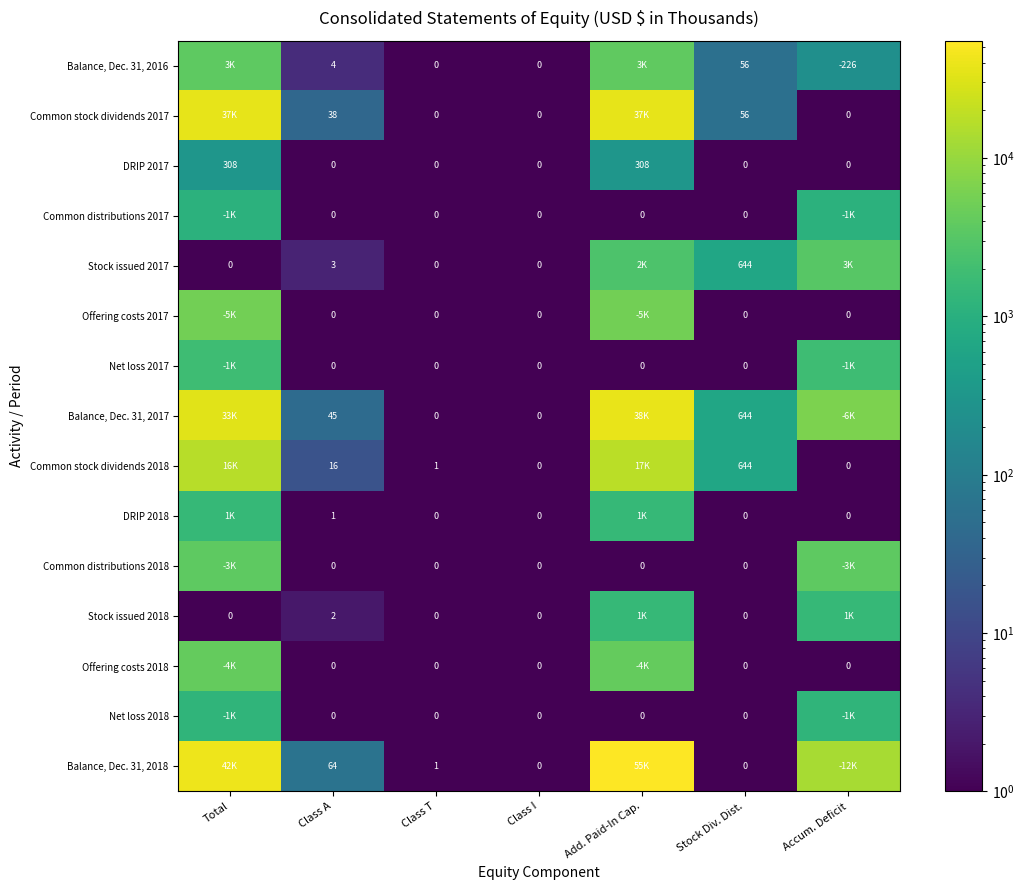

What is the difference between the DRIP 2017 values at Add. Paid-In Cap. and Stock Div. Dist.?

308